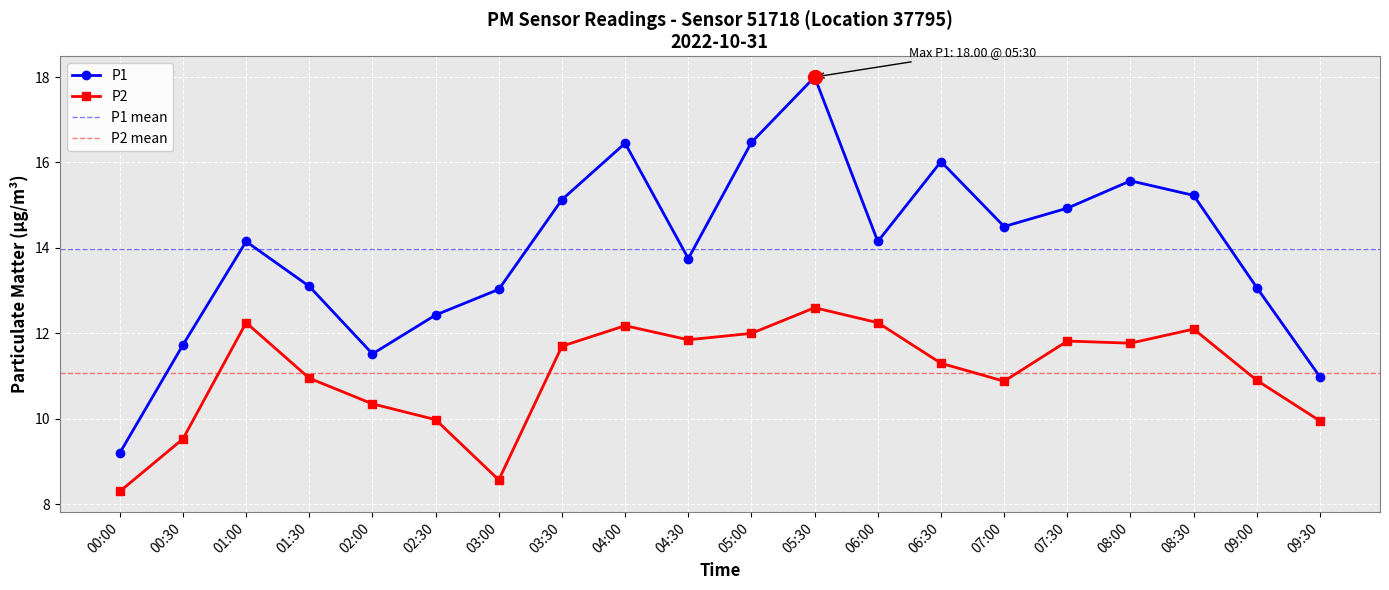

At which label is P2 closest to 10?

02:30